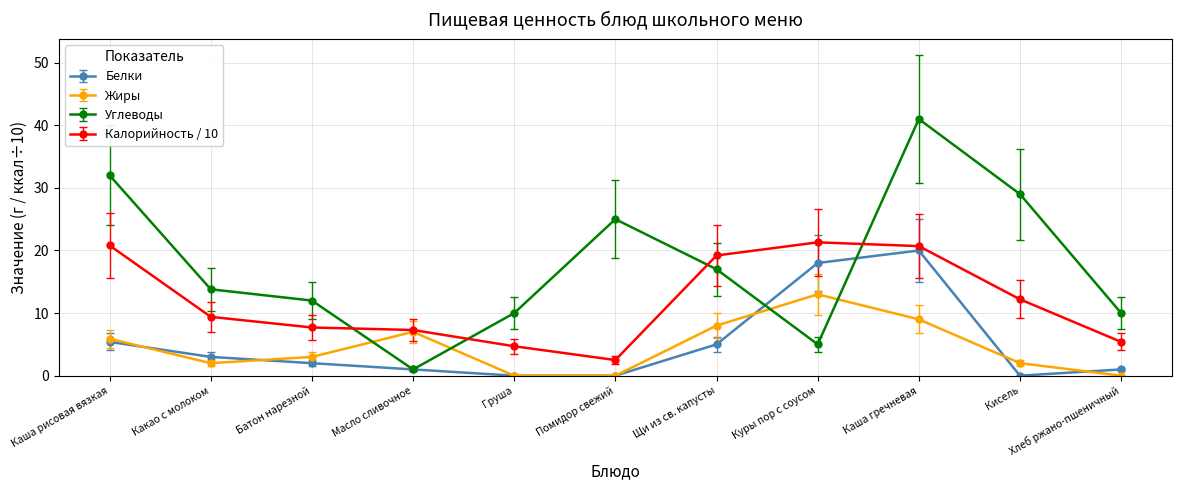

What is the difference between the second highest and second lowest values in the Углеводы series?

27.0